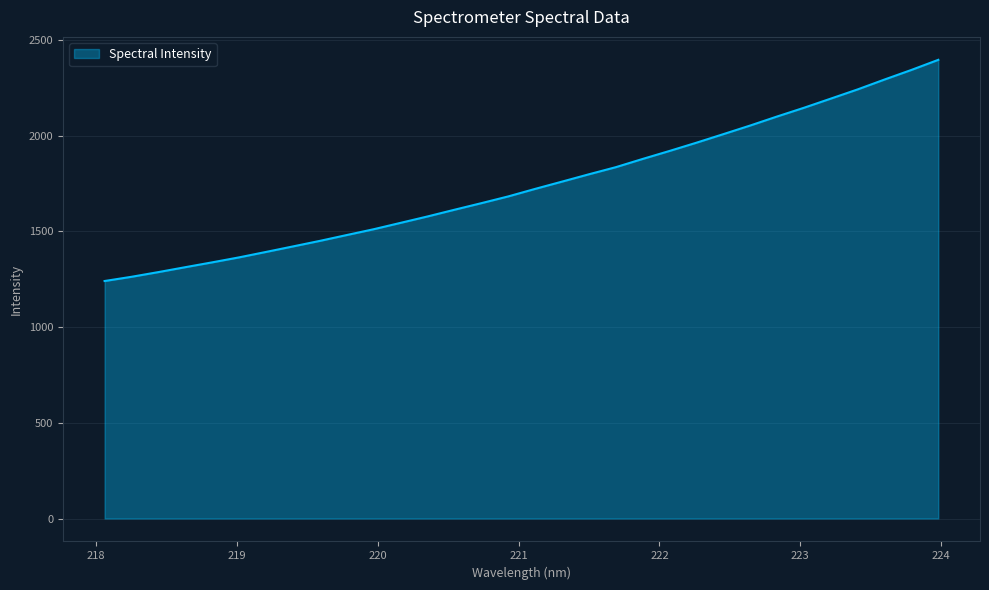

How many distinct data groups are displayed?

1